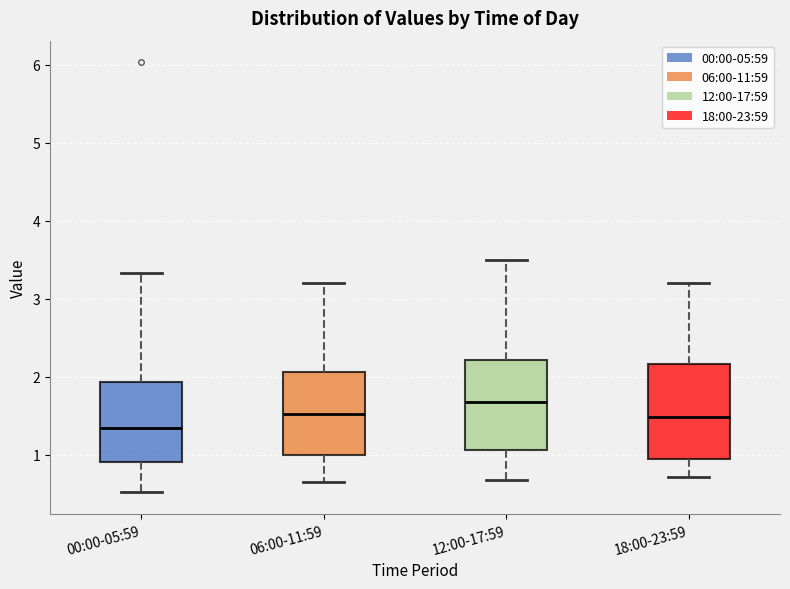

Which box has the lowest median line?

00:00-05:59